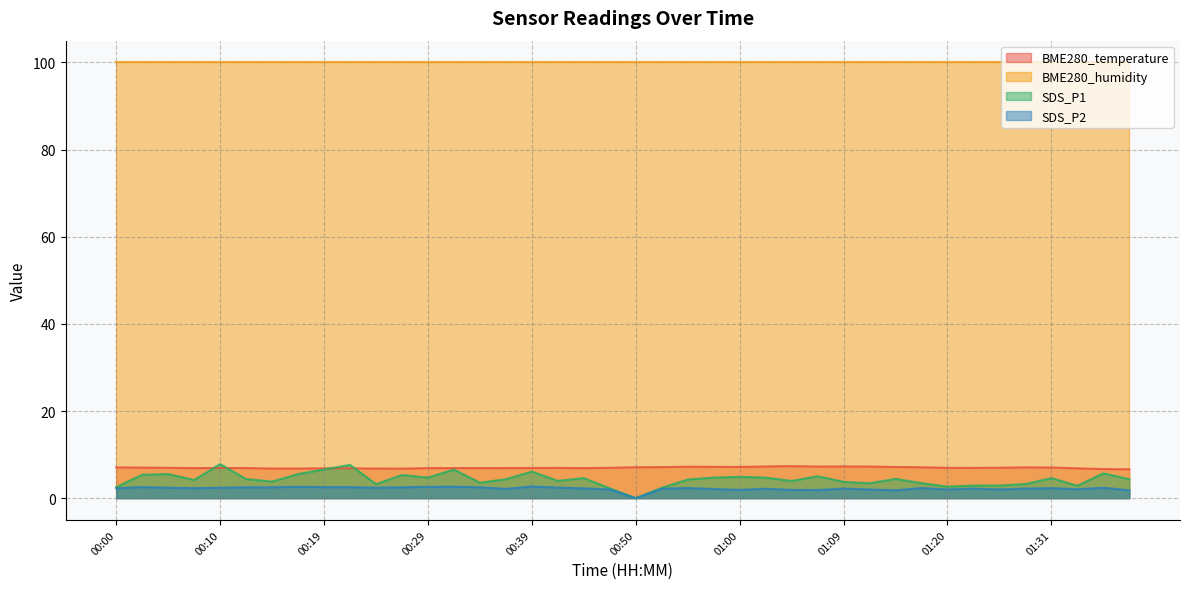

The SDS_P1 series shows 3.7 at 00:00. True or false?

False